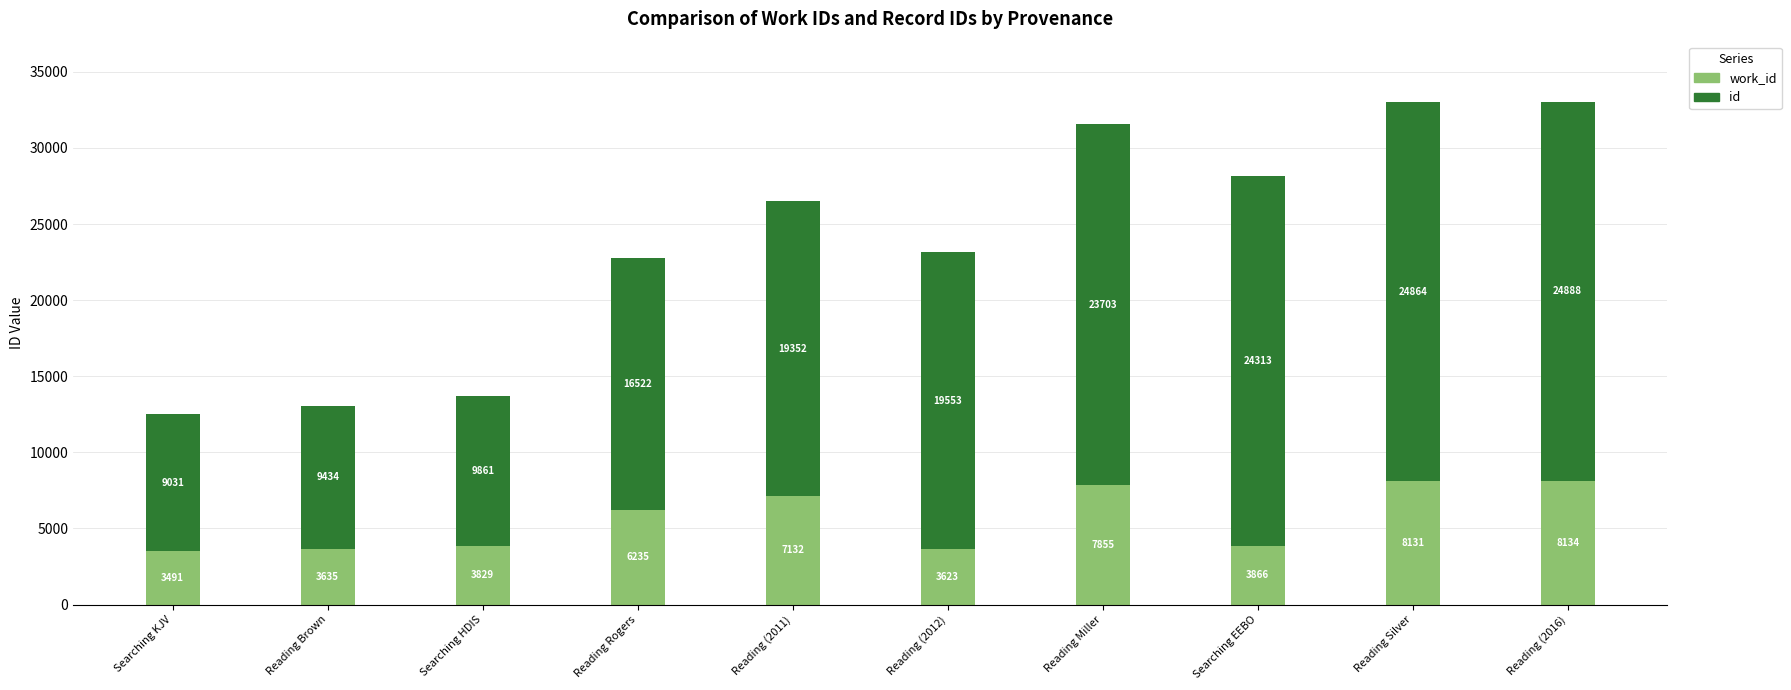

What are all the series names shown in the legend?

work_id, id